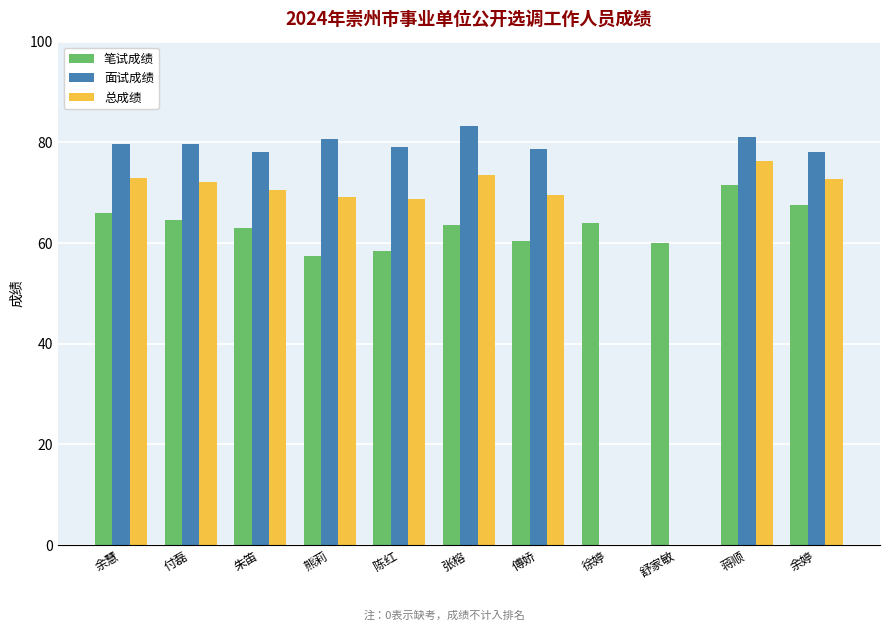

Which label corresponds to the largest value in the chart?

张榕